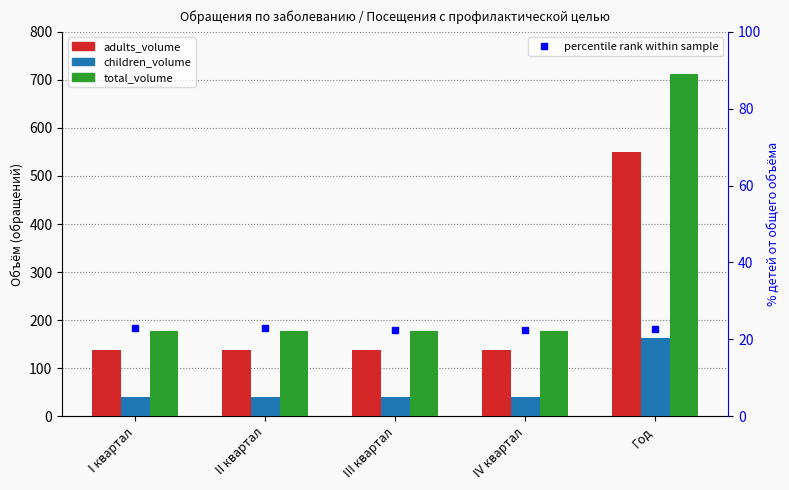

What is the value of the percentile rank within sample bar at the 5th from the left?

22.8